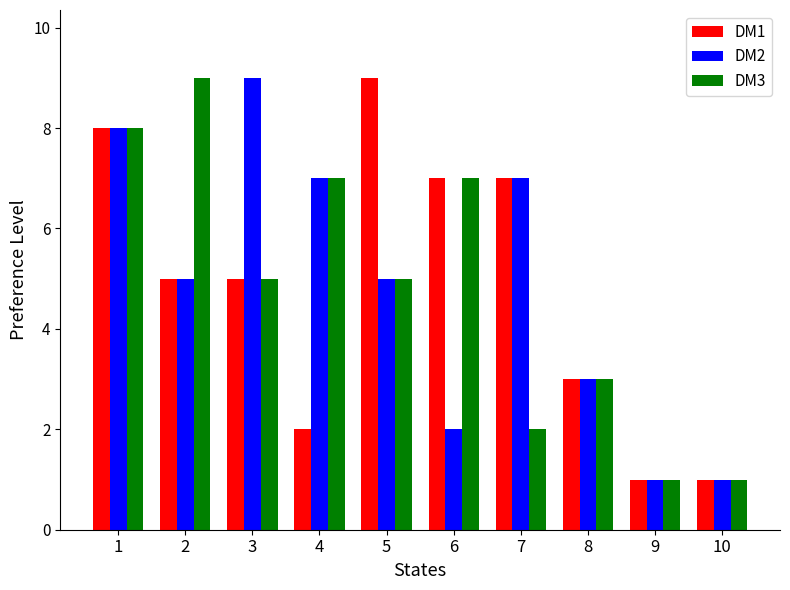

Where does the DM3 series first go above 5?

1